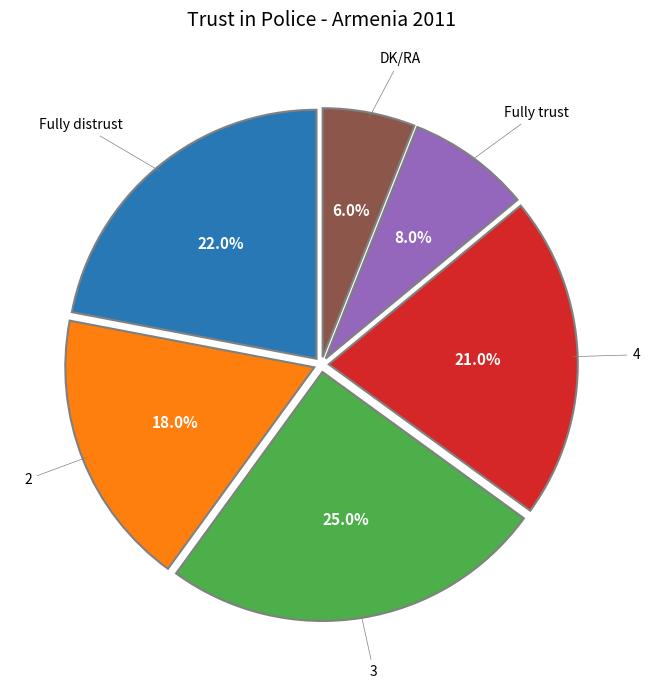

Which slice is the largest?

3